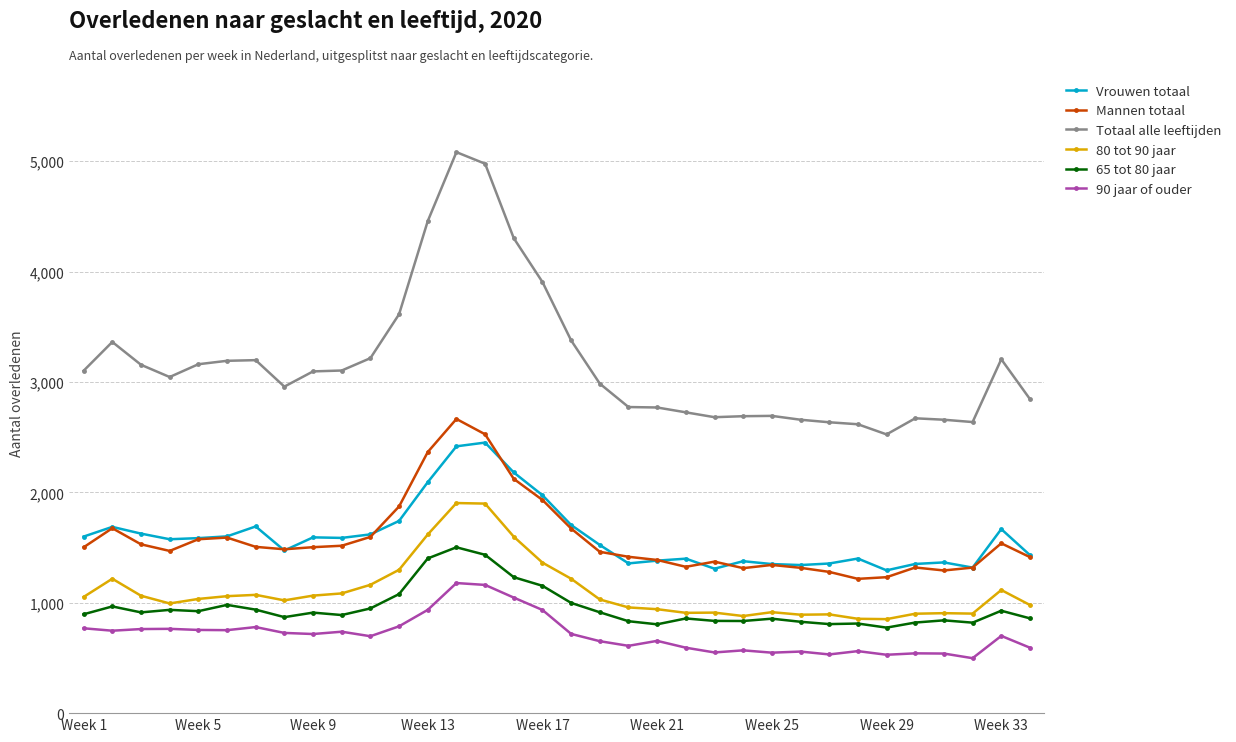

True or false: 80 tot 90 jaar and 90 jaar of ouder intersect in this chart.

False